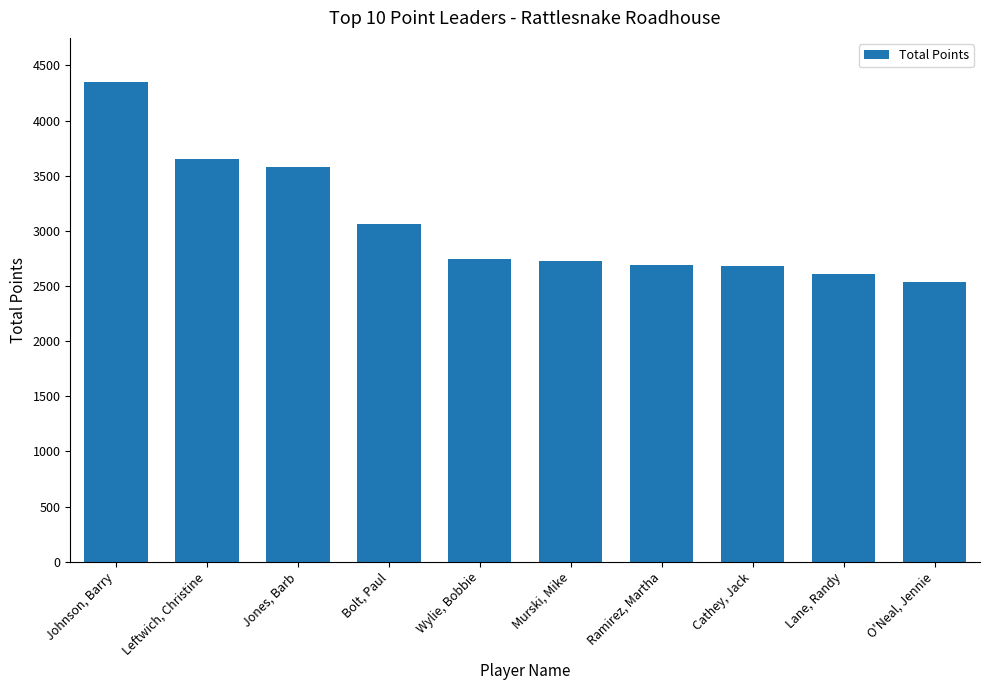

What is the smallest value displayed?

2540